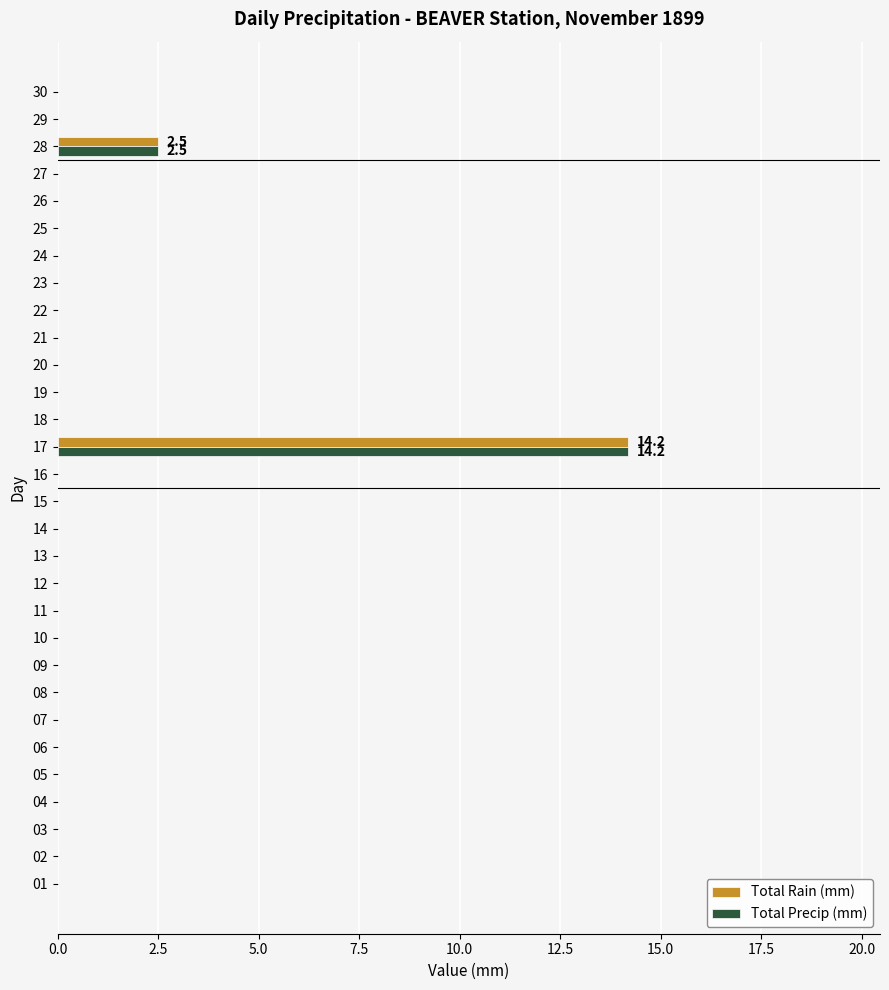

At which label is Total Rain (mm) closest to 7?

28